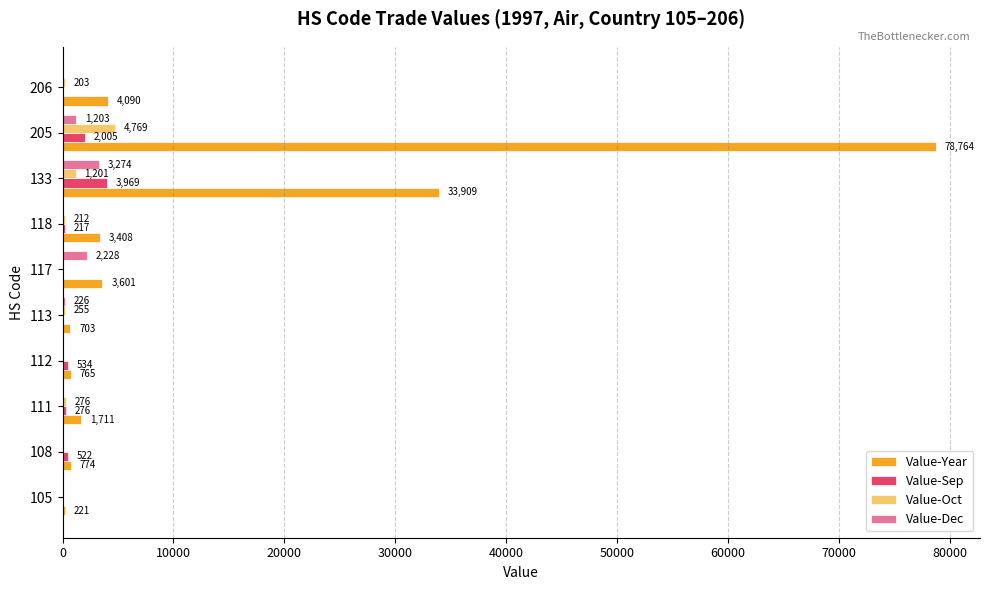

What is the sum of the Value-Sep values at 118 and 111?

493